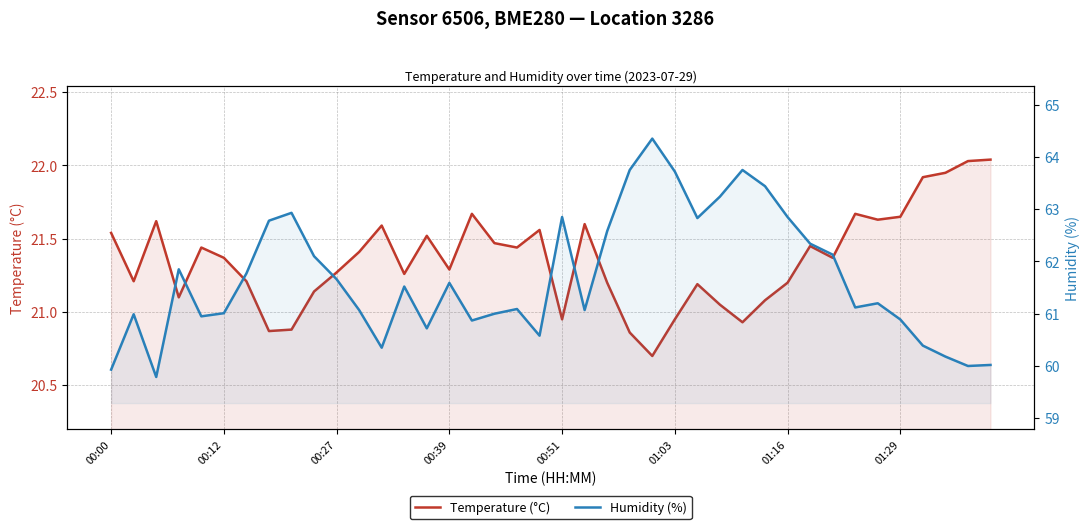

Which label corresponds to the smallest value in the chart?

24